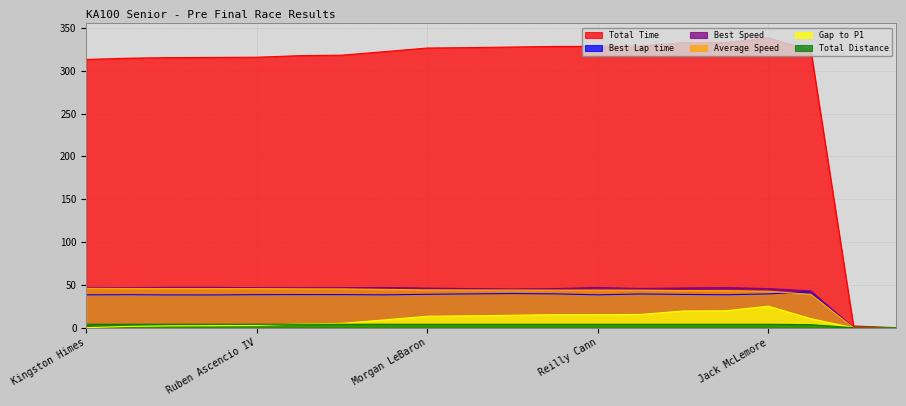

Rank the series by their maximum value, from lowest to highest.

Total Distance, Gap to P1, Best Lap time, Average Speed, Best Speed, Total Time